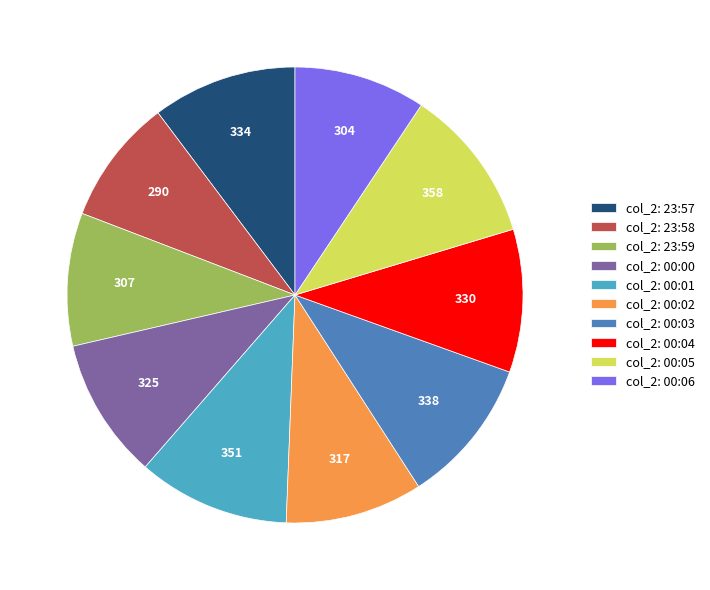

Do col_2: 23:57 and col_2: 00:01 together represent more than half of the pie?

No